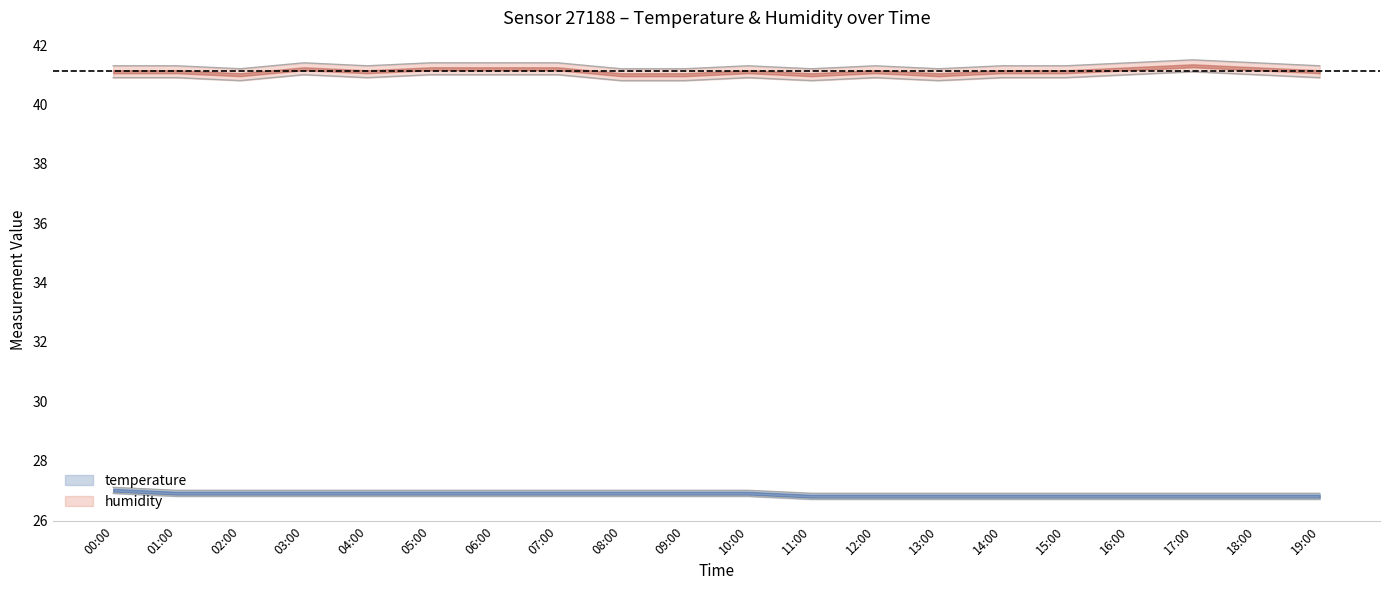

What is the difference between the maximum and second lowest values in the humidity_upper series?

0.3